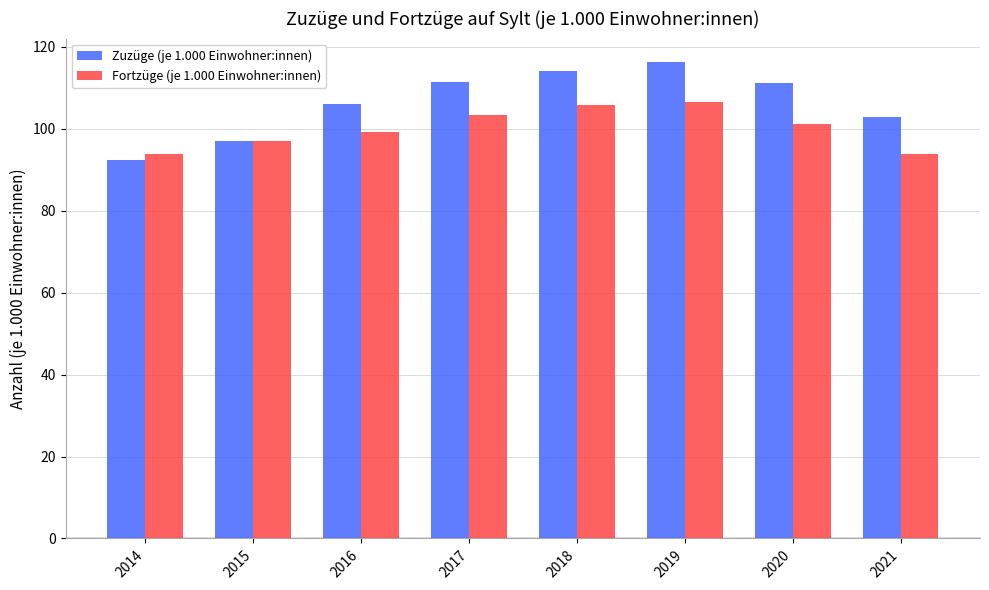

How many values in the Zuzüge (je 1.000 Einwohner:innen) series exceed 111?

4